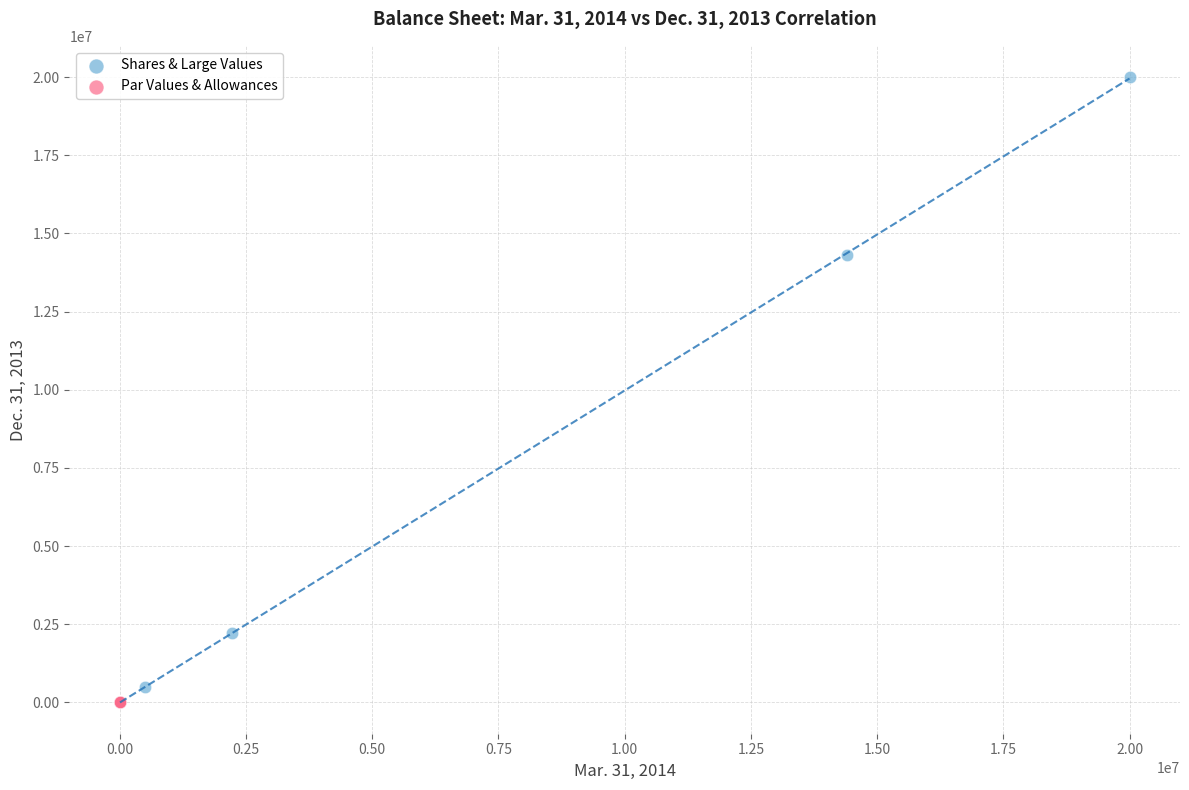

Which series has the largest Y range (max minus min)?

Shares & Large Values